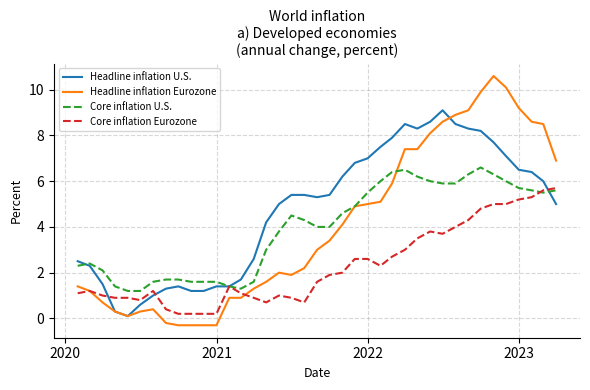

Which series has the widest spread of values?

Headline inflation Eurozone